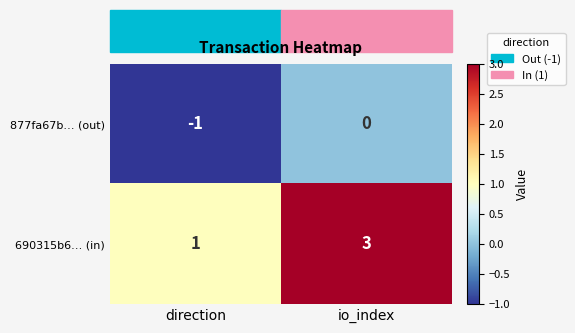

What is the total value across all series at io_index?

3